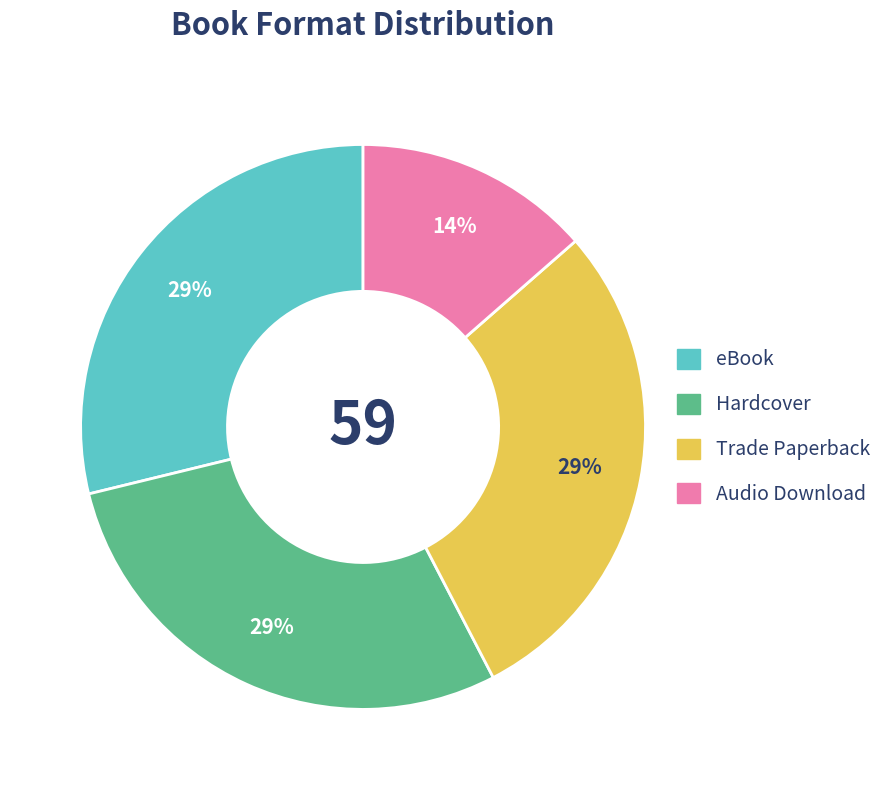

What is the ratio of the value at Trade Paperback to the value at Audio Download?

2.1